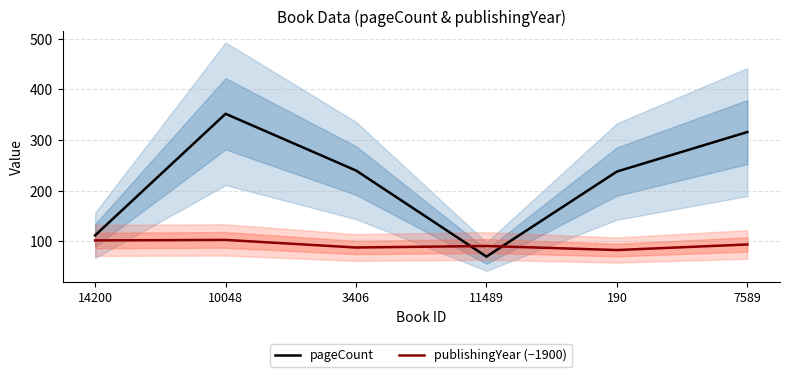

Which series ends up on top after the final intersection of publishingYear (−1900) and pageCount?

pageCount